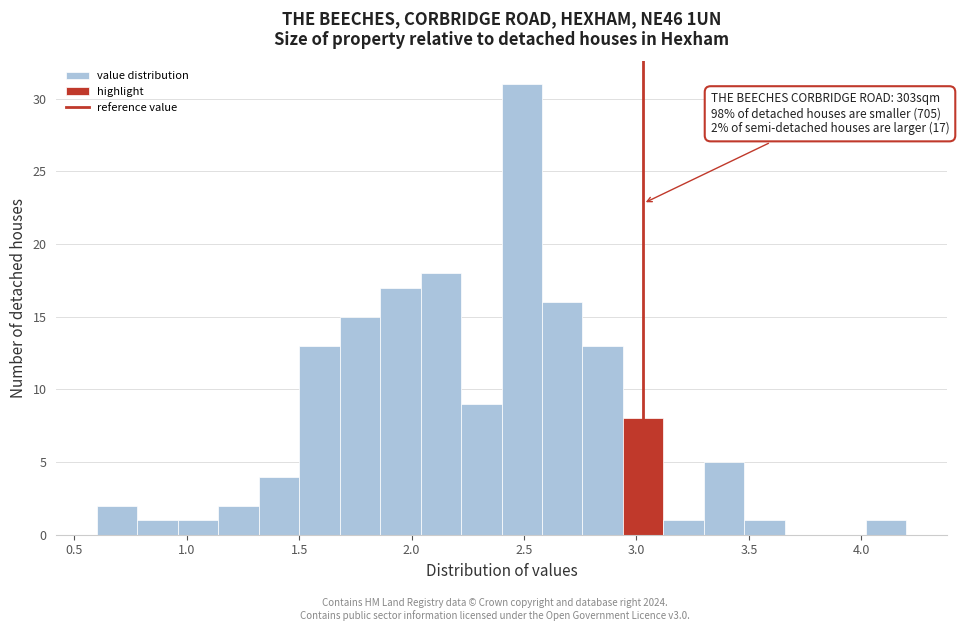

Around what value on the x-axis is the tallest bar? Give the approximate position of its centre, as read against the axis.

2.50